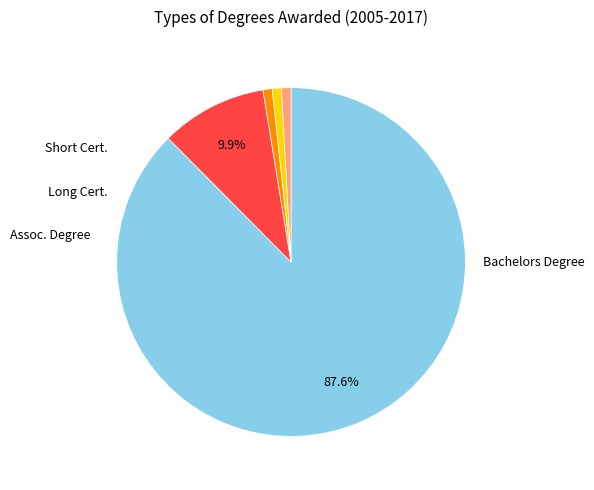

Is there a majority slice in this chart?

Yes